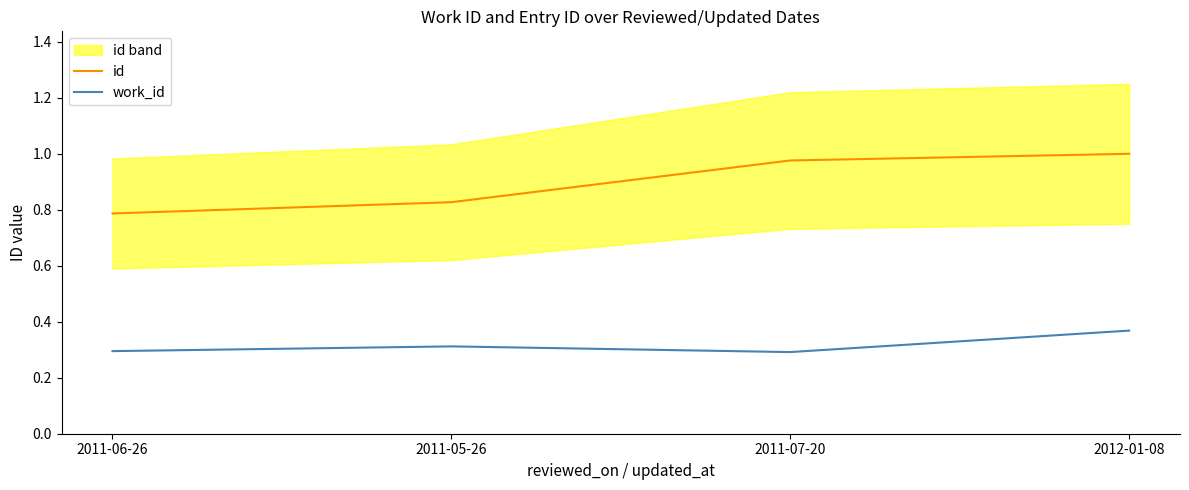

Is the value of work_id at 2011-07-20 greater than the value of id at 2011-05-26?

No